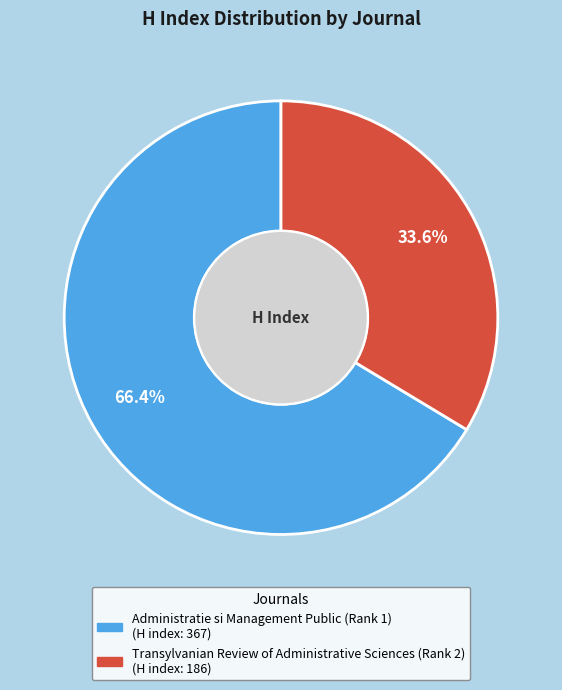

Is there a majority slice in this chart?

Yes